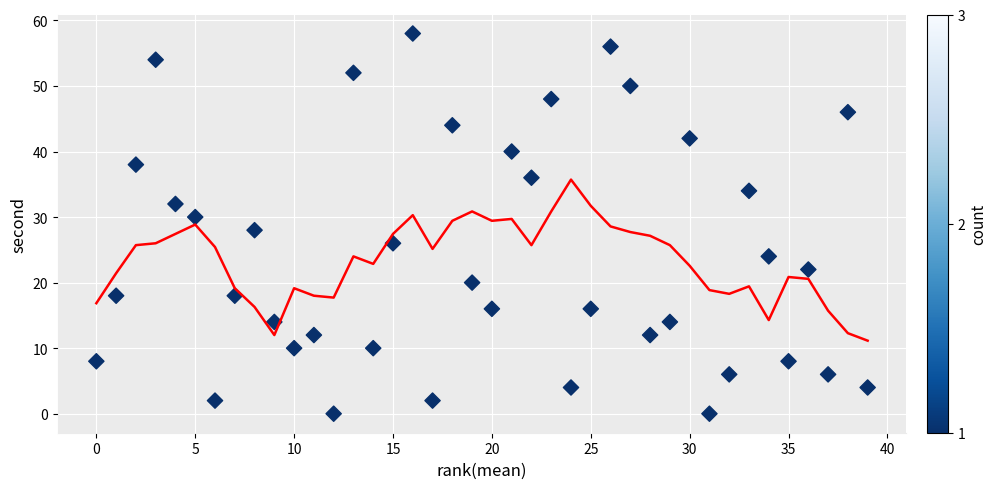

What is the range of Y values (max minus min)?

58